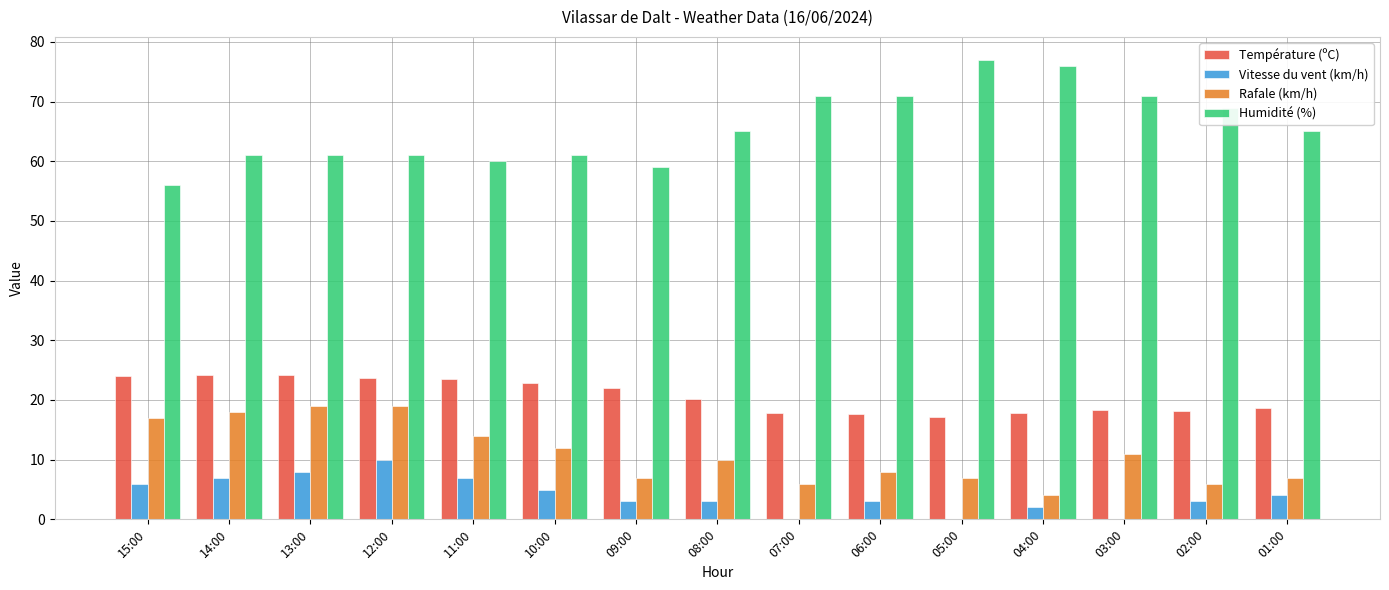

What is the sum of all Vitesse du vent (km/h) values?

61.0